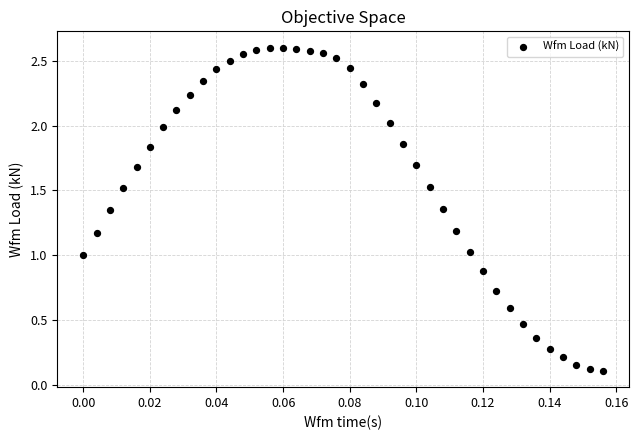

What is the range of Y values (max minus min)?

2.5